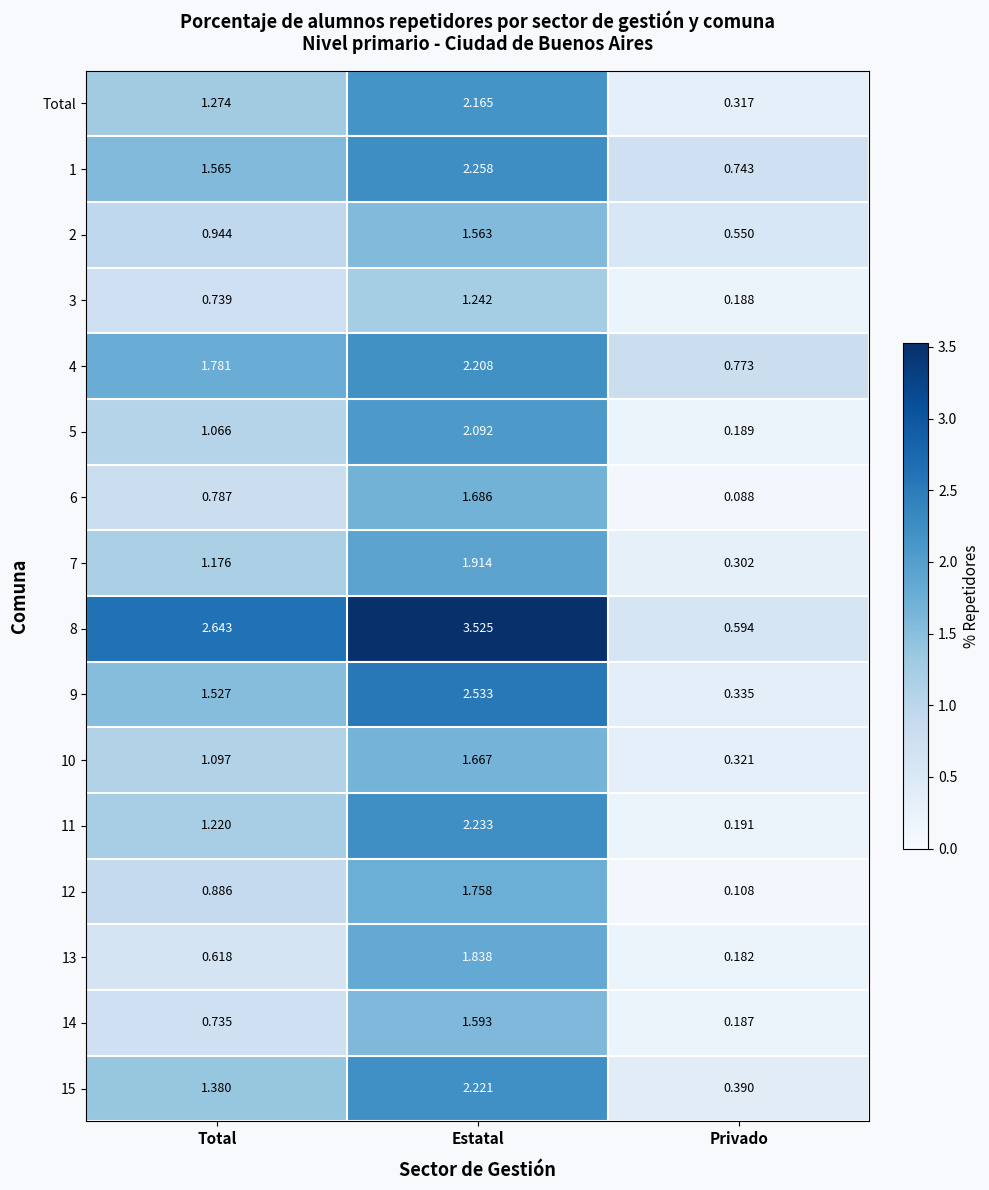

List the series in order of their peak value, lowest first.

3, 2, 14, 10, 6, 12, 13, 7, 5, Total, 4, 15, 11, 1, 9, 8